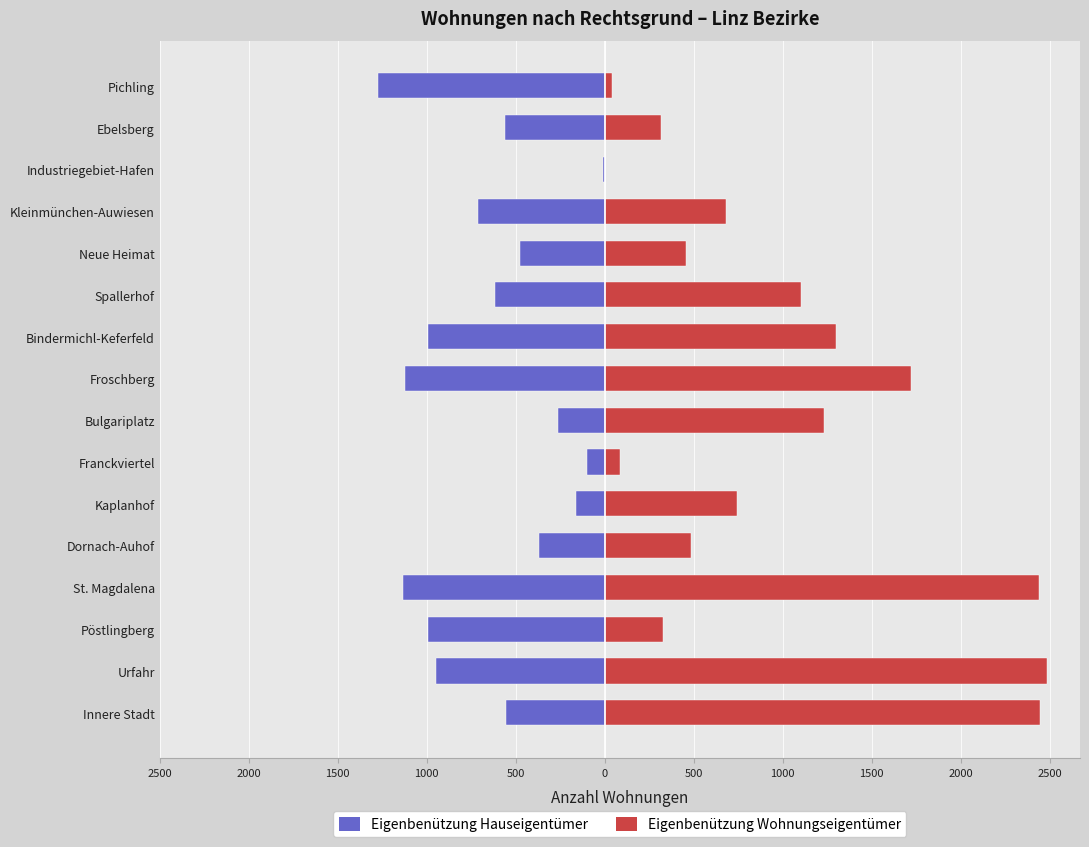

Count the number of data series in this chart.

2